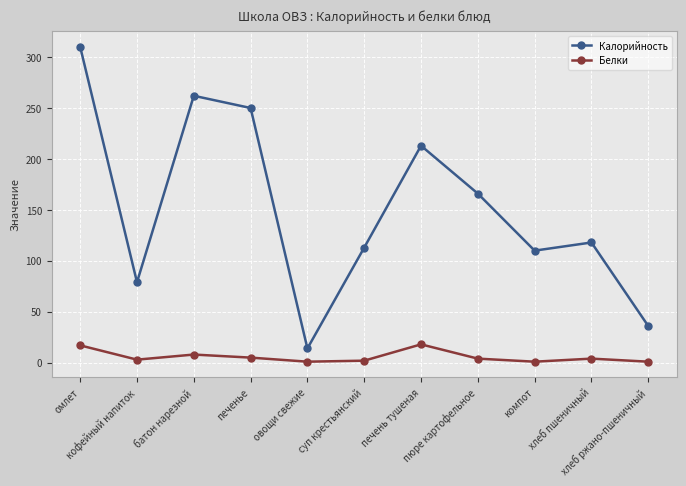

How many interior local peaks does the Калорийность series have?

3